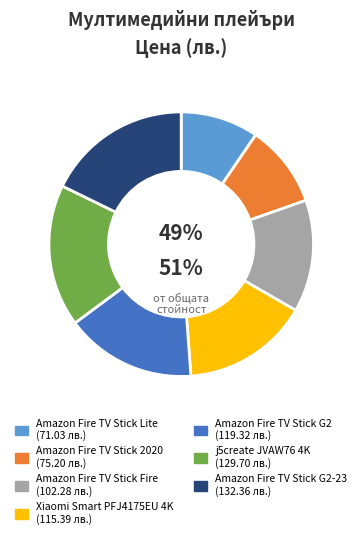

True or false: Amazon Fire TV Stick G2 accounts for 16% of the total.

True